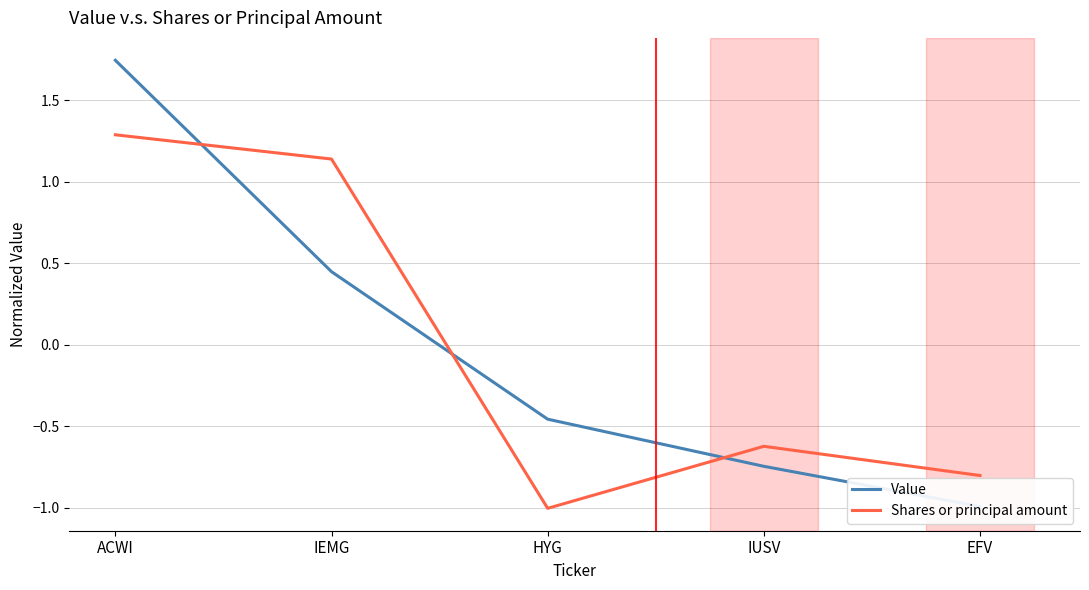

True or false: Shares or principal amount and Value cross at least once.

True